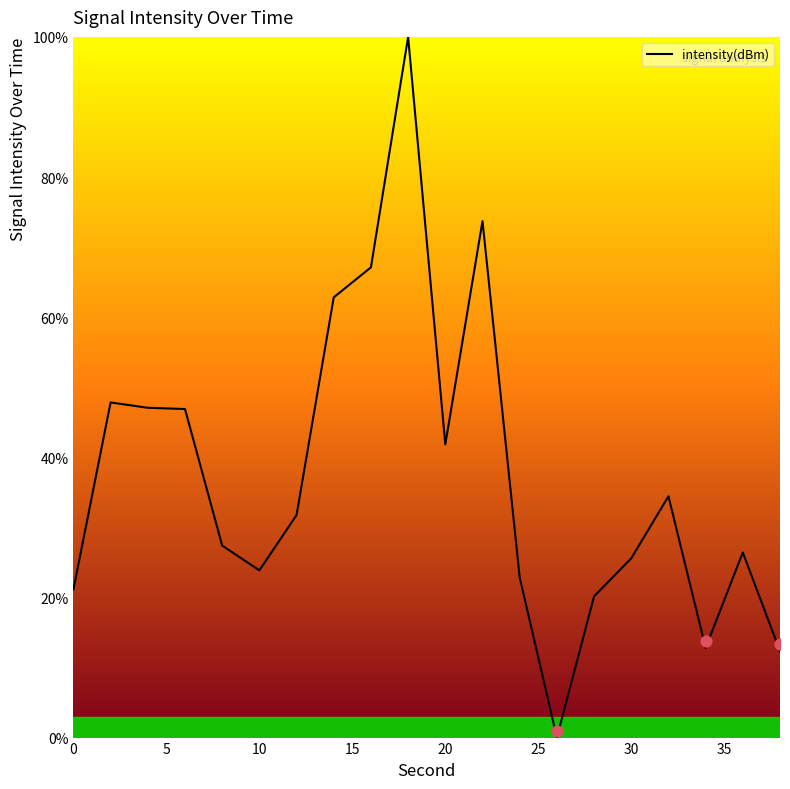

The value of intensity(dBm) at 20 is 41.8. True or false?

True